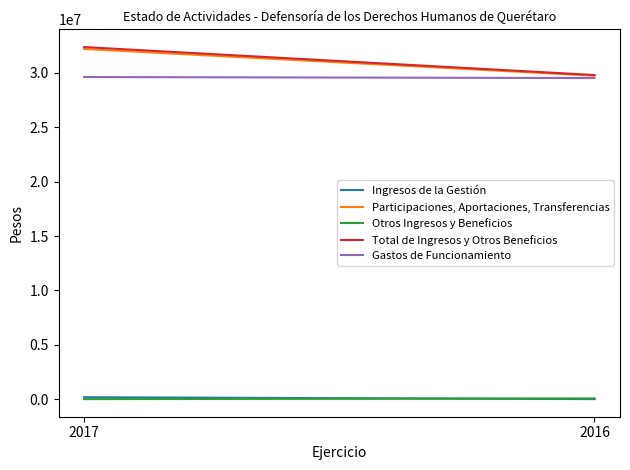

The Otros Ingresos y Beneficios series shows 63785.7 at 2016. True or false?

True